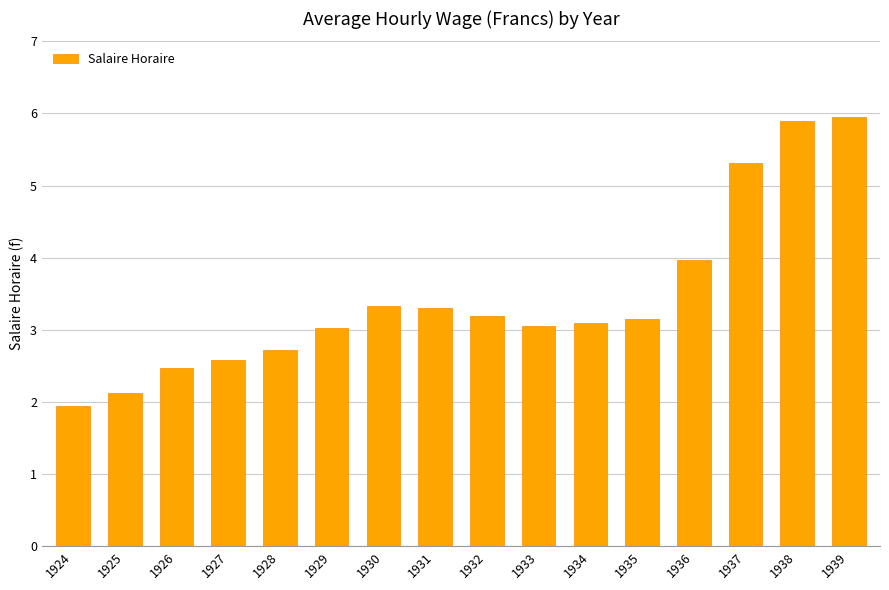

Which label corresponds to the smallest value in the chart?

1924